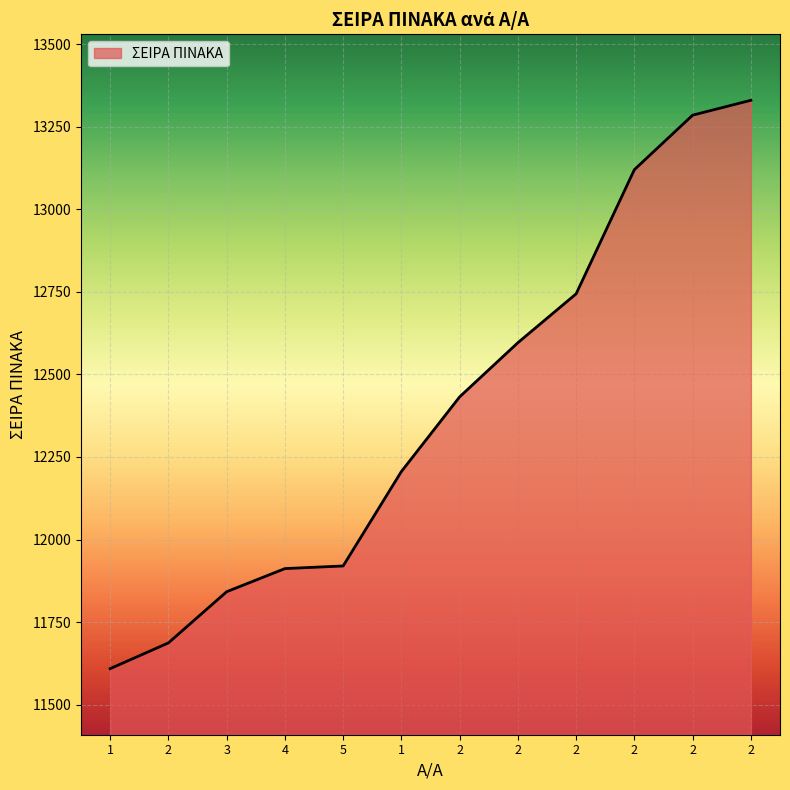

Reading left to right, transcribe all the data shown in this chart.

1=11609	2=11687	3=11842	4=11912	5=11920	1=12206	2=12432	2=12596	2=12744	2=13120	2=13285	2=13330